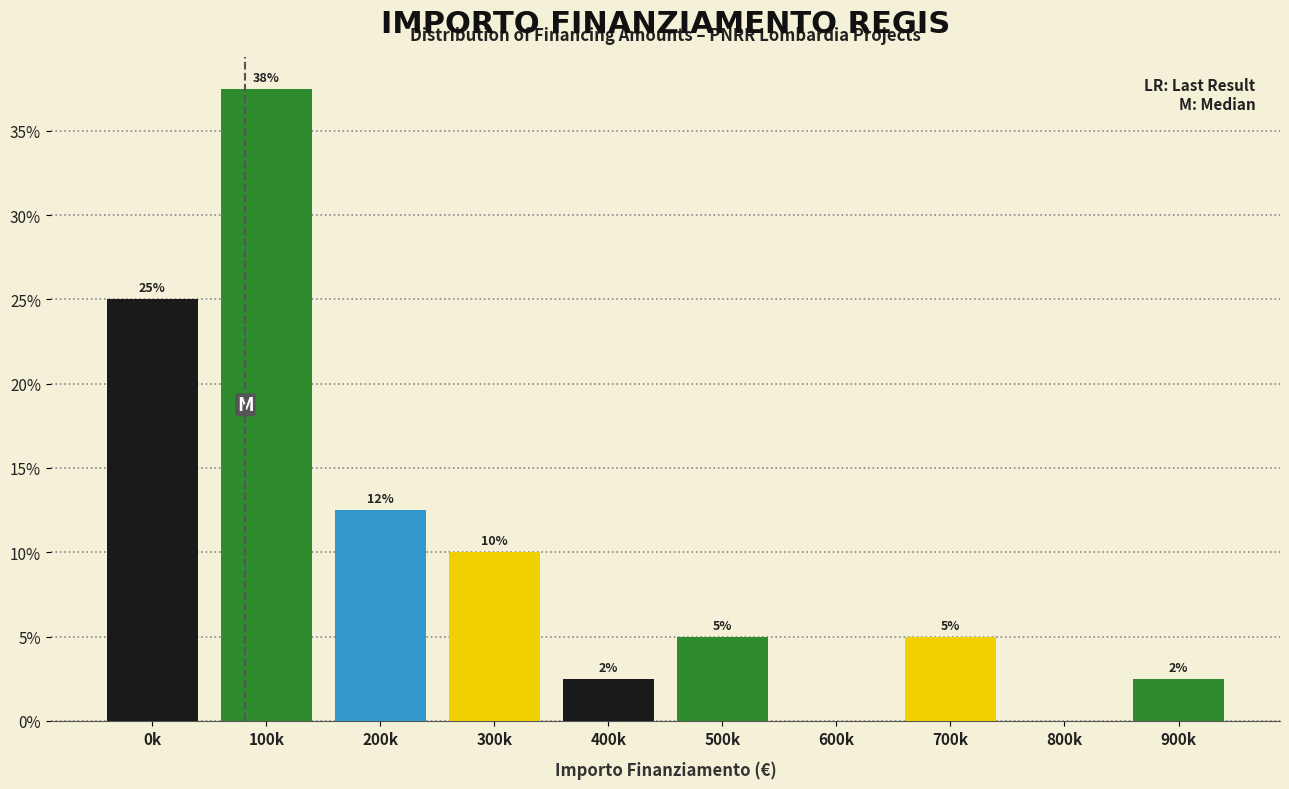

At which label is the value closest to 18?

200k